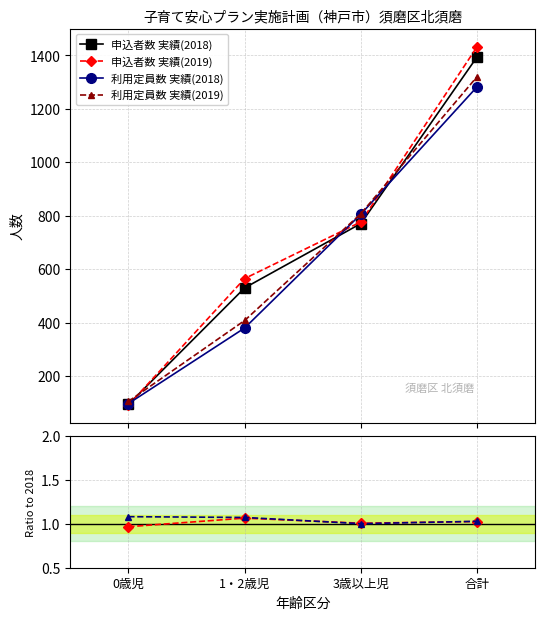

What is the difference between the maximum and minimum values in the 利用定員数 比率 series?

0.1